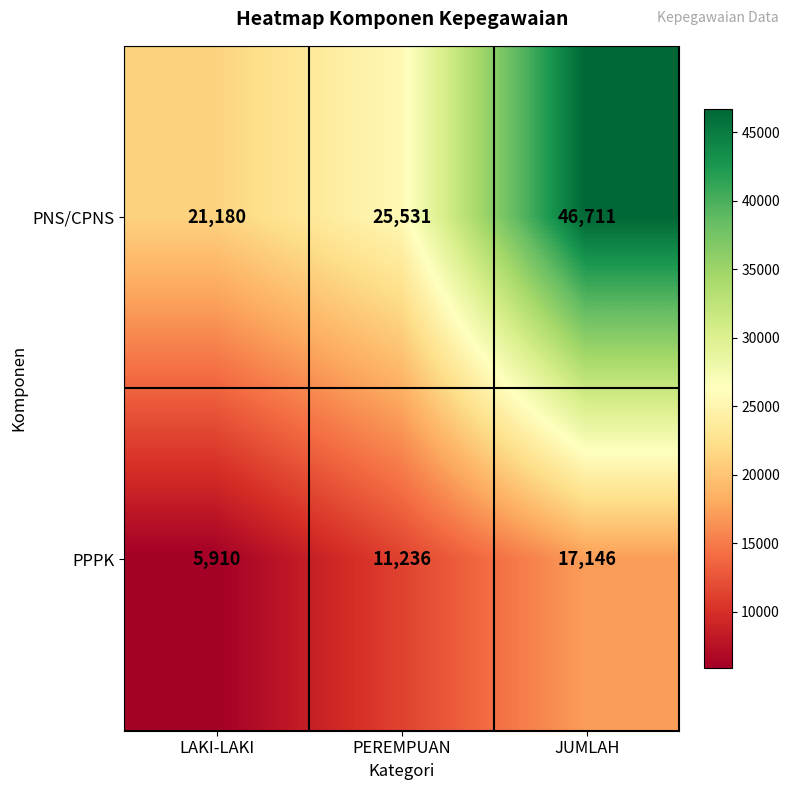

What value does the PNS/CPNS series have at PEREMPUAN, to the nearest 100?

25500